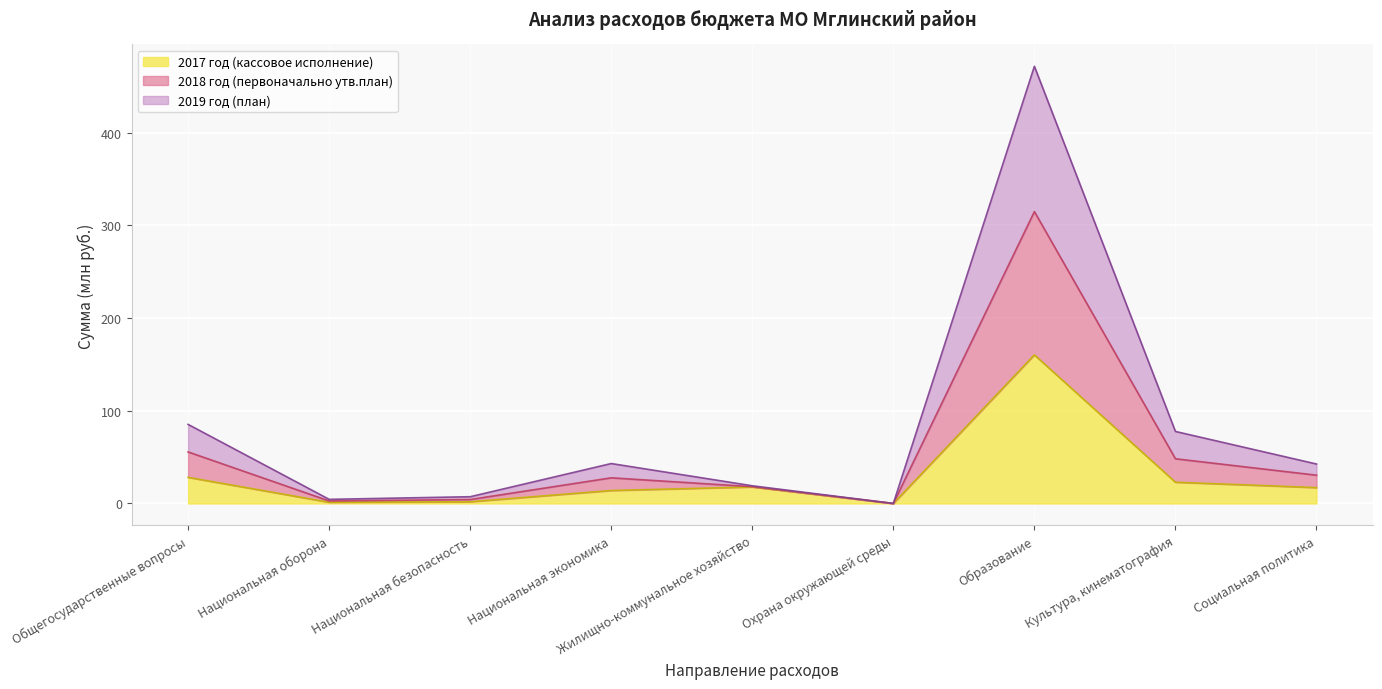

Is the value of 2017 год (кассовое исполнение) at Национальная оборона greater than the value of 2019 год (план) at Национальная экономика?

No